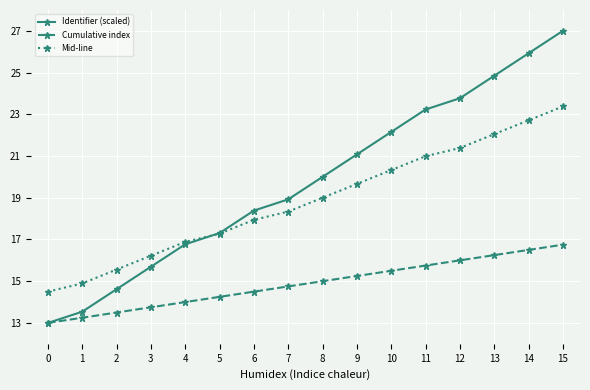

The Cumulative index series shows 26.4 at 14. True or false?

False